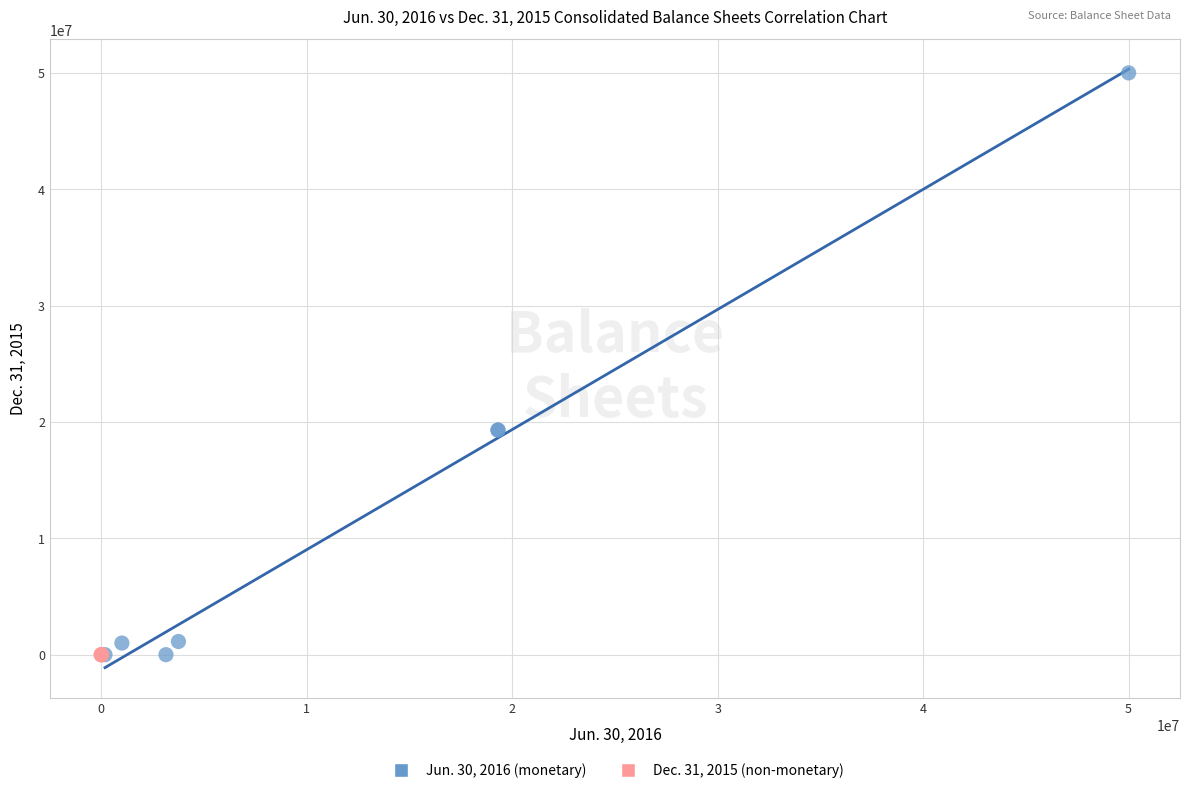

Which series contains the highest Y value?

Jun. 30, 2016 (monetary)